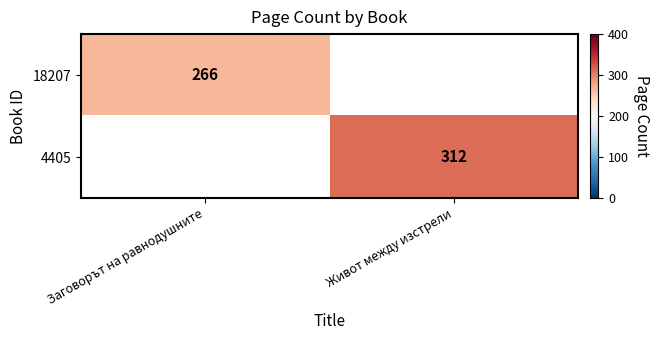

The 4405 series shows 145 at Живот между изстрели. True or false?

False